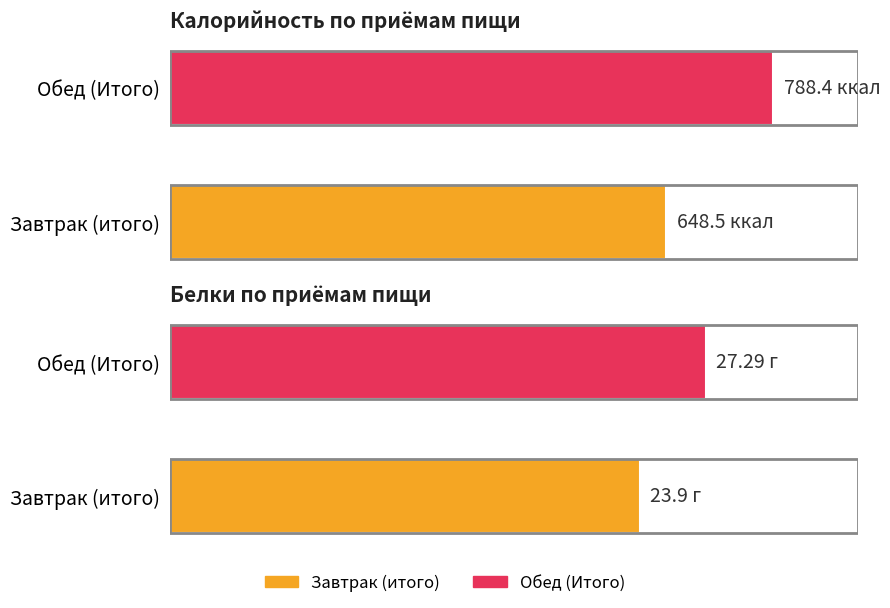

Which category has the lowest value across all series?

Завтрак (итого)